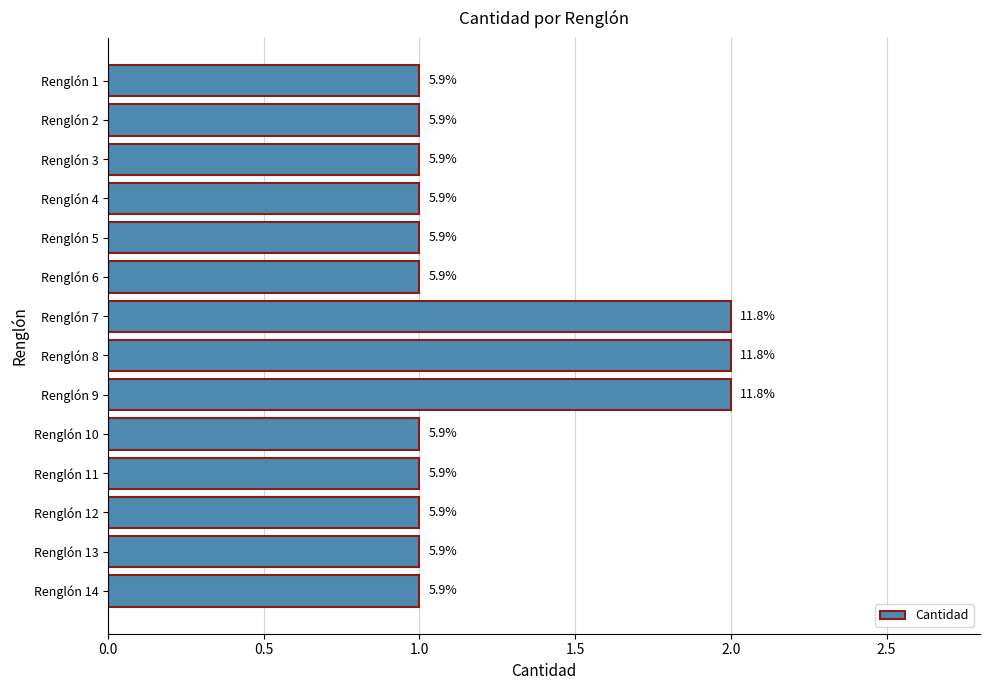

What is the difference between the second highest and second lowest values?

1